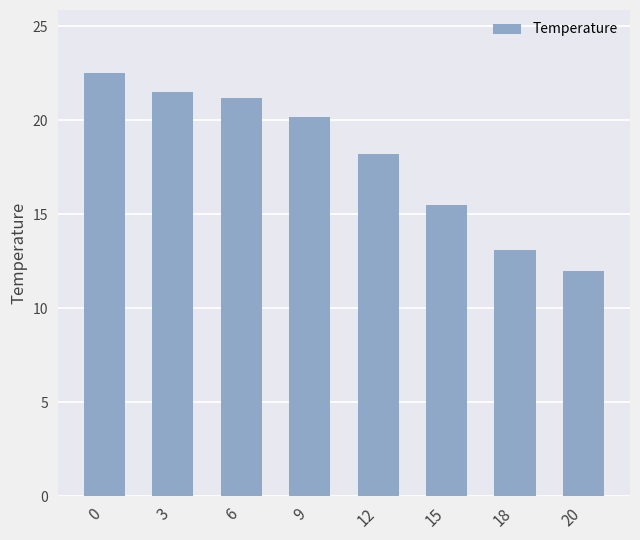

Does the chart contain any negative values?

No